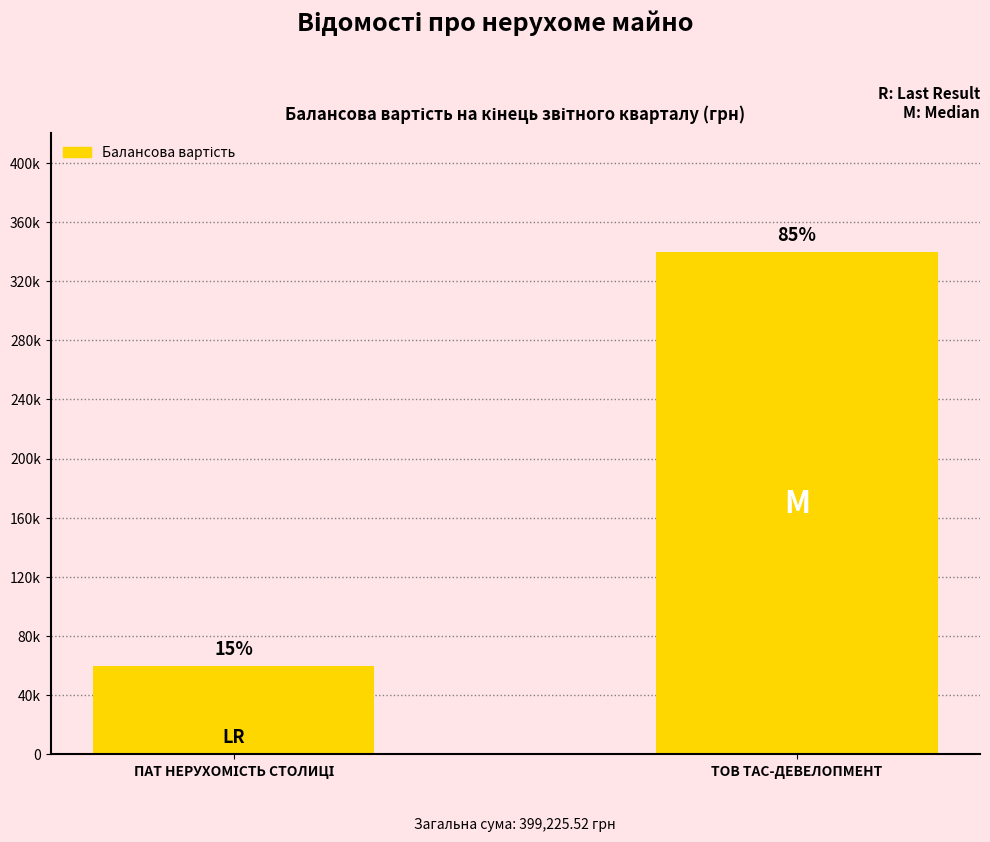

At which label does the data first exceed 339581?

ТОВ ТАС-ДЕВЕЛОПМЕНТ